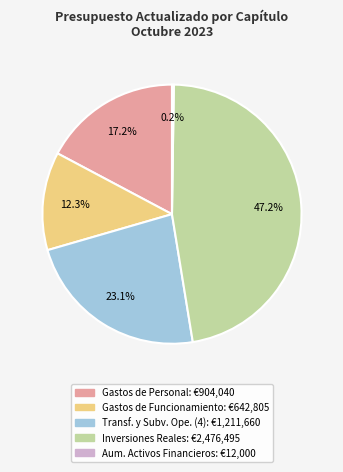

Is there a majority slice in this chart?

No